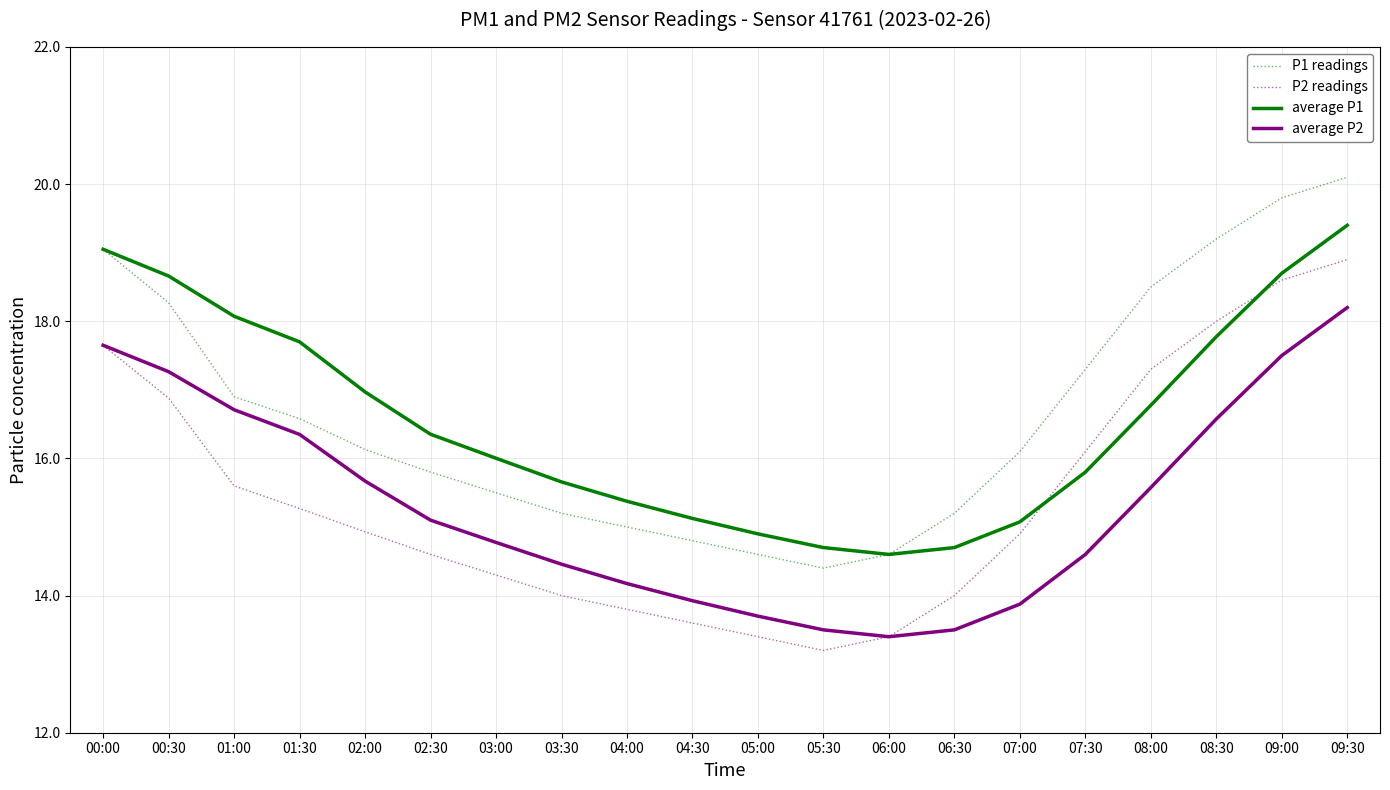

True or false: P1 readings has a value of 8.2 at 06:30.

False